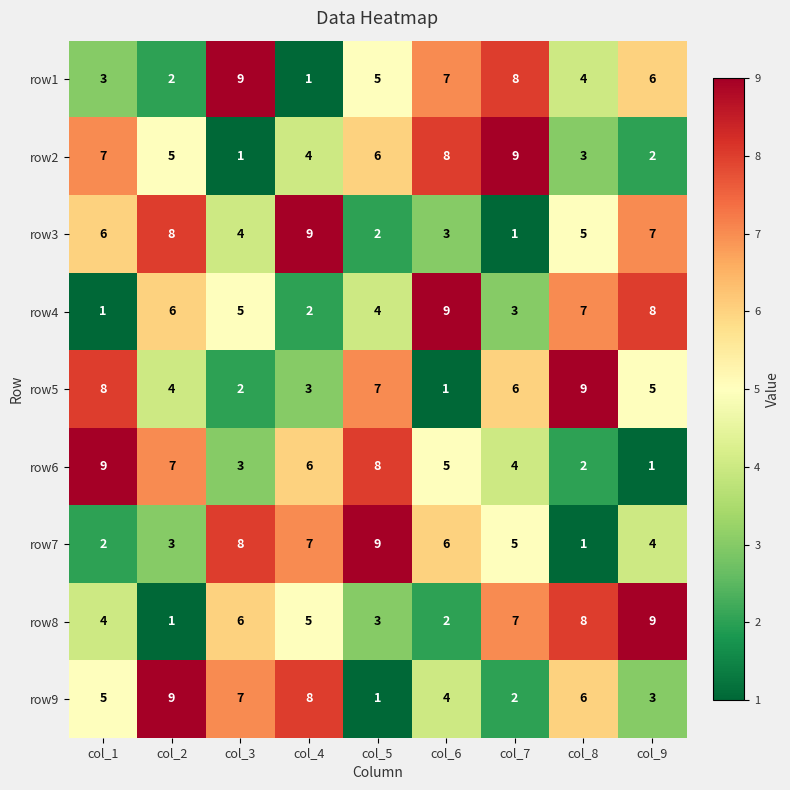

At which label is row8 closest to 5?

col_4